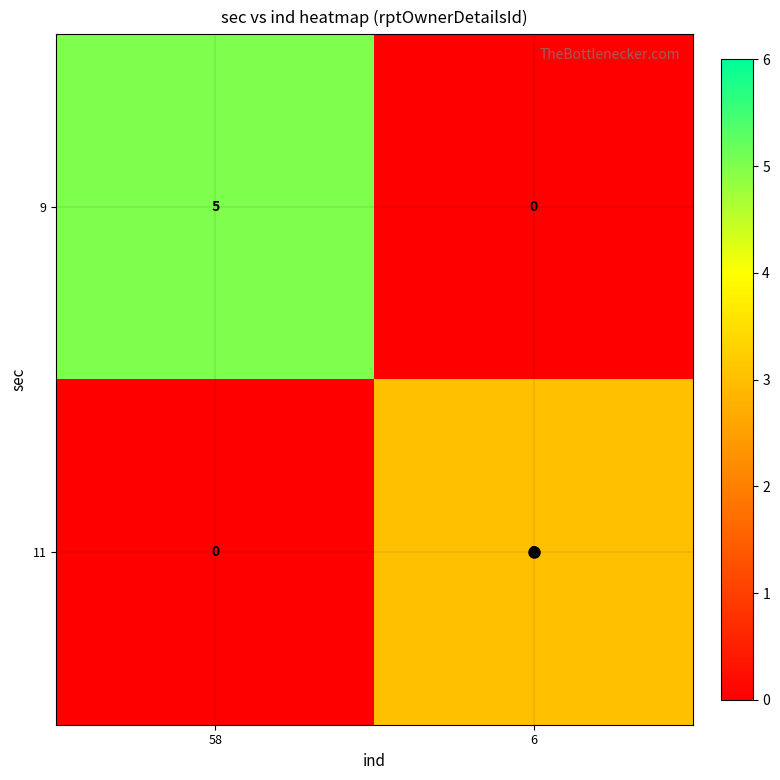

What is the difference between the maximum and minimum values in the 11 series?

3